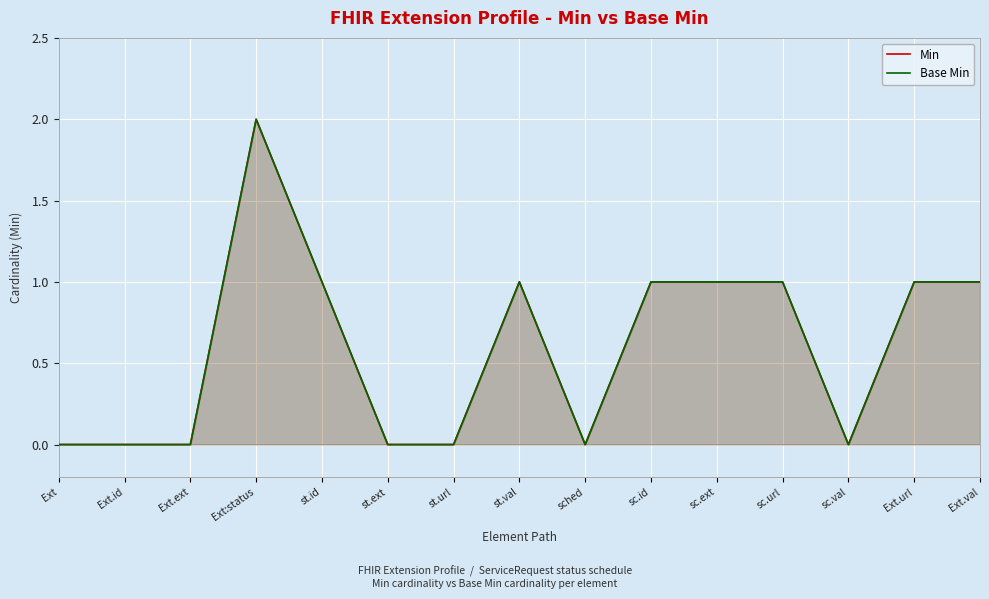

At which label does Base Min reach its minimum?

Ext